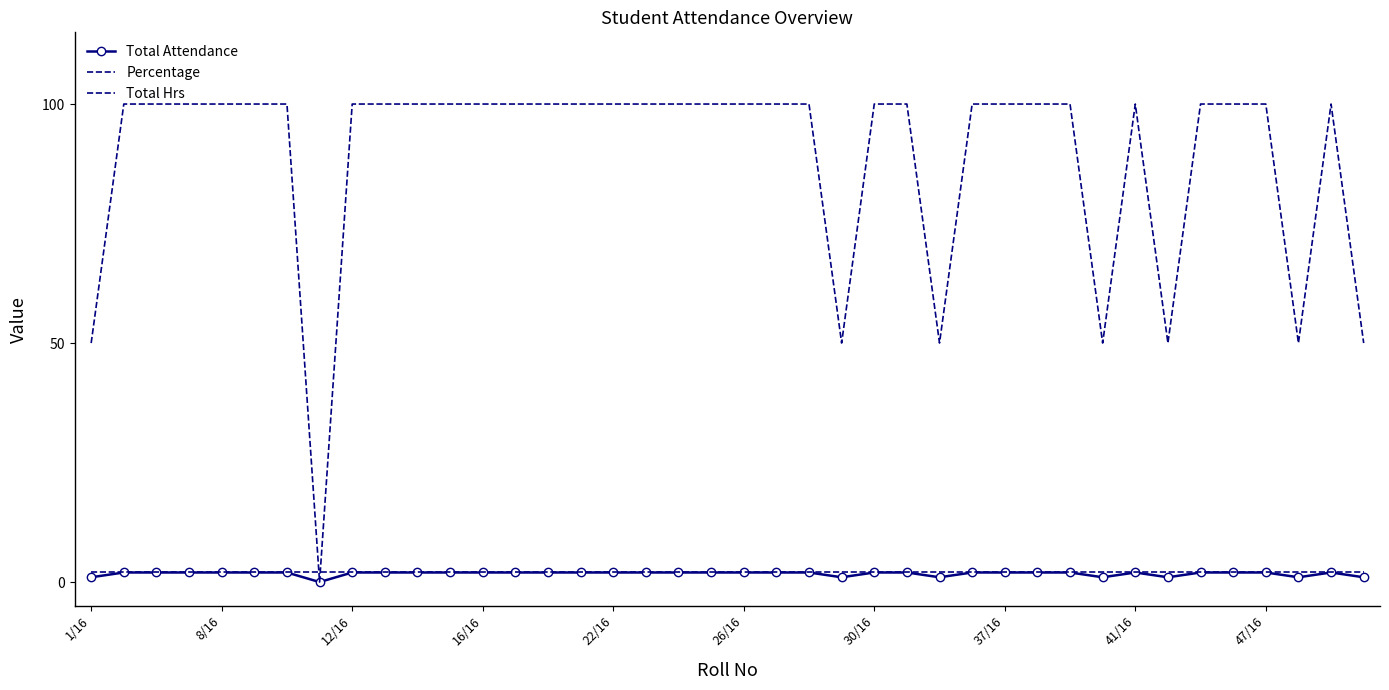

At which category is the sum across all series the highest?

8/16